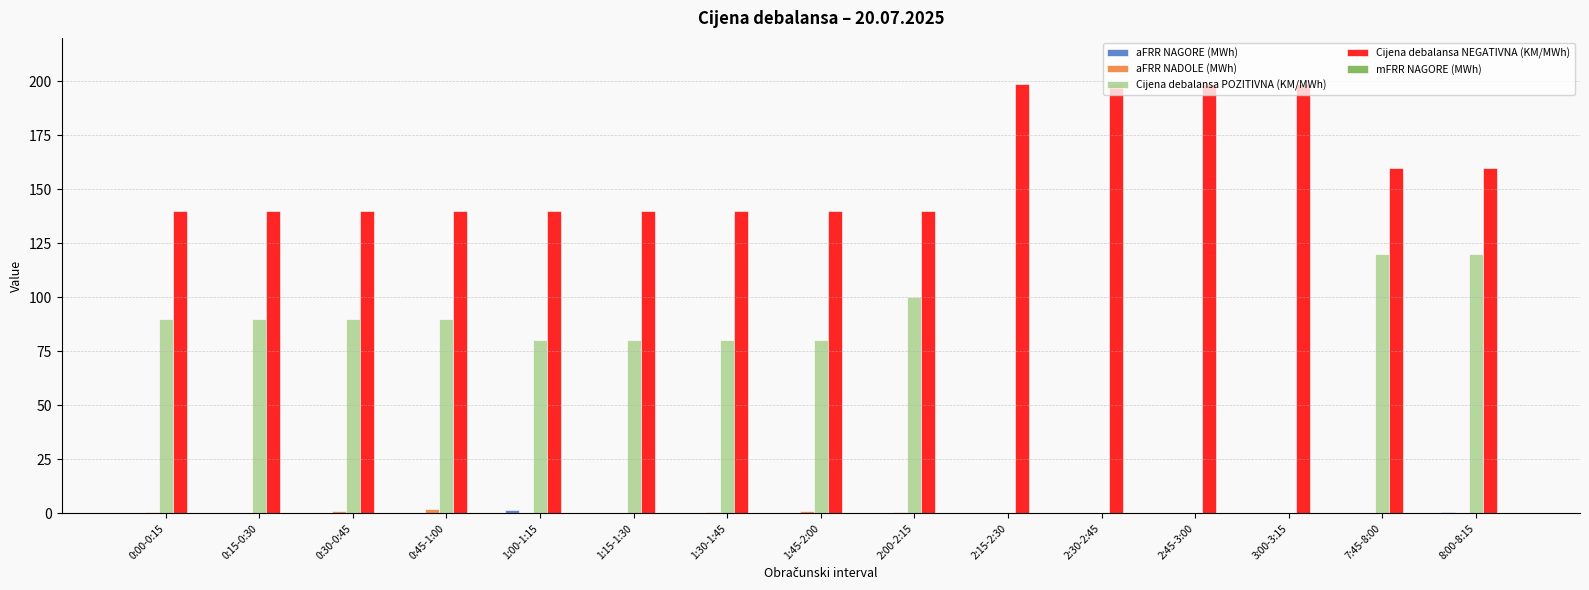

The value of Cijena debalansa NEGATIVNA (KM/MWh) at 0:15-0:30 is 140.0. True or false?

True